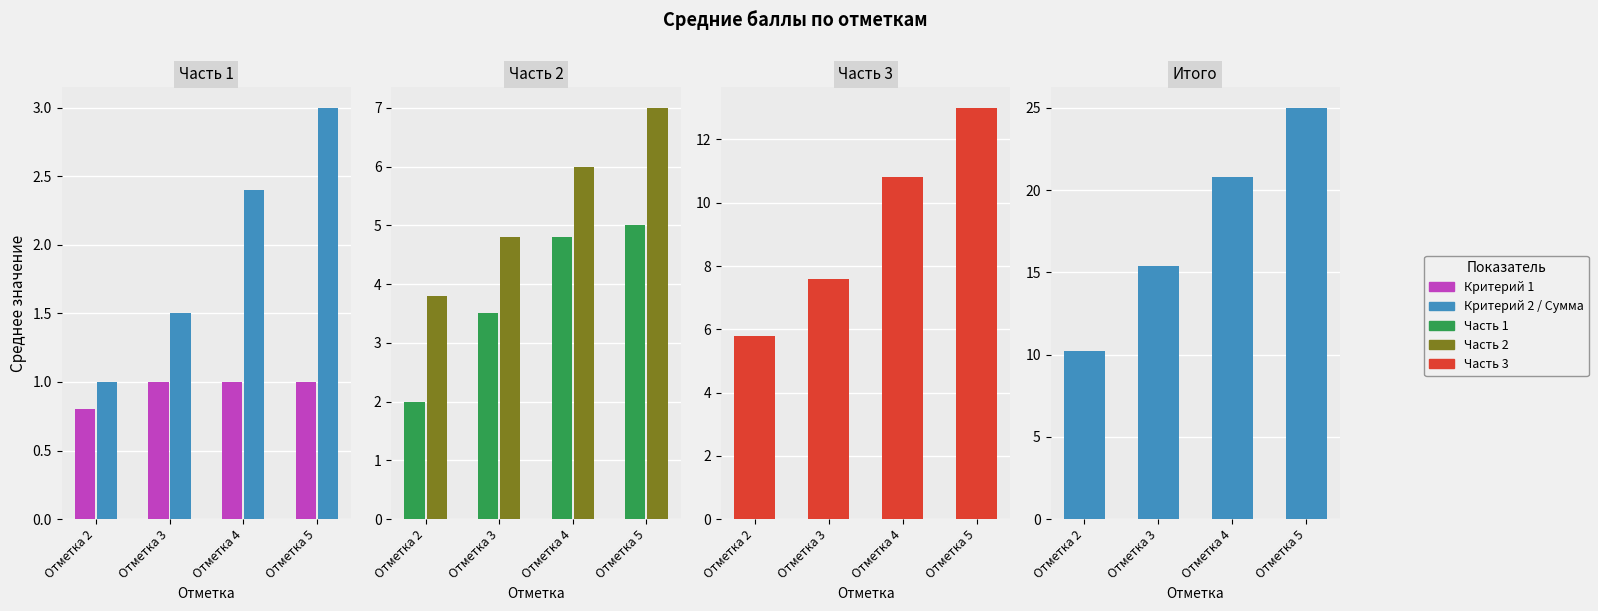

Rank the series at Отметка 2 from highest to lowest value.

Сумма баллов, Часть 3, Часть 2, Часть 1, Критерий 2, Критерий 1